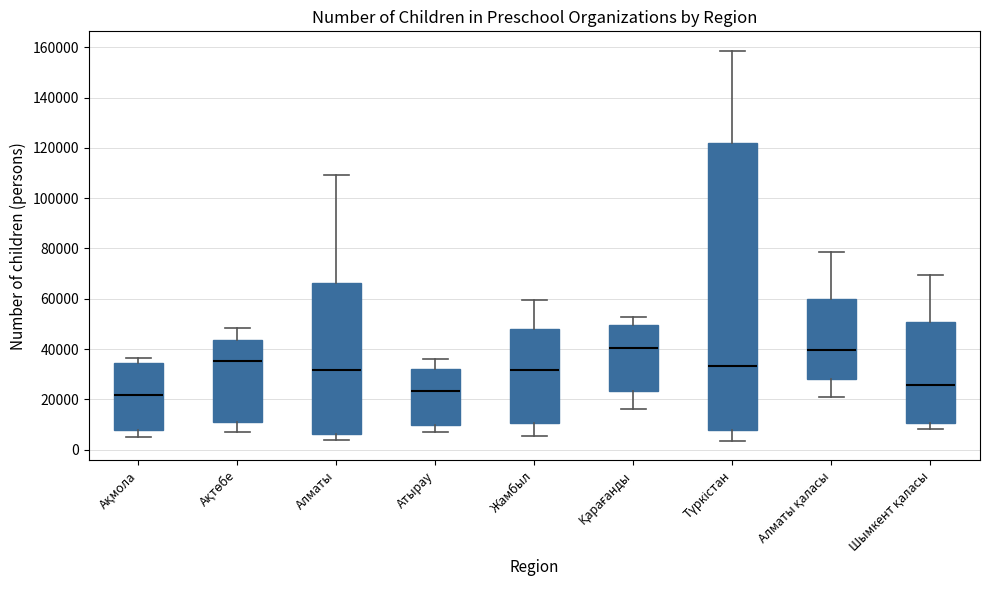

Reading left to right, transcribe this box plot: for each box, give where its median line is, the range the box spans, and where its two whiskers end, as read against the y-axis. The values are not printed on the chart, so give them approximately, as read against the axis.

Ақмола: median 22000, box 8000 to 34000, whiskers 4000 to 36000
Ақтөбе: median 36000, box 12000 to 44000, whiskers 6000 to 48000
Алматы: median 32000, box 6000 to 66000, whiskers 4000 to 110000
Атырау: median 24000, box 10000 to 32000, whiskers 8000 to 36000
Жамбыл: median 32000, box 10000 to 48000, whiskers 6000 to 60000
Қарағанды: median 40000, box 24000 to 50000, whiskers 16000 to 52000
Түркістан: median 34000, box 8000 to 122000, whiskers 4000 to 158000
Алматы қаласы: median 40000, box 28000 to 60000, whiskers 20000 to 78000
Шымкент қаласы: median 26000, box 10000 to 50000, whiskers 8000 to 70000